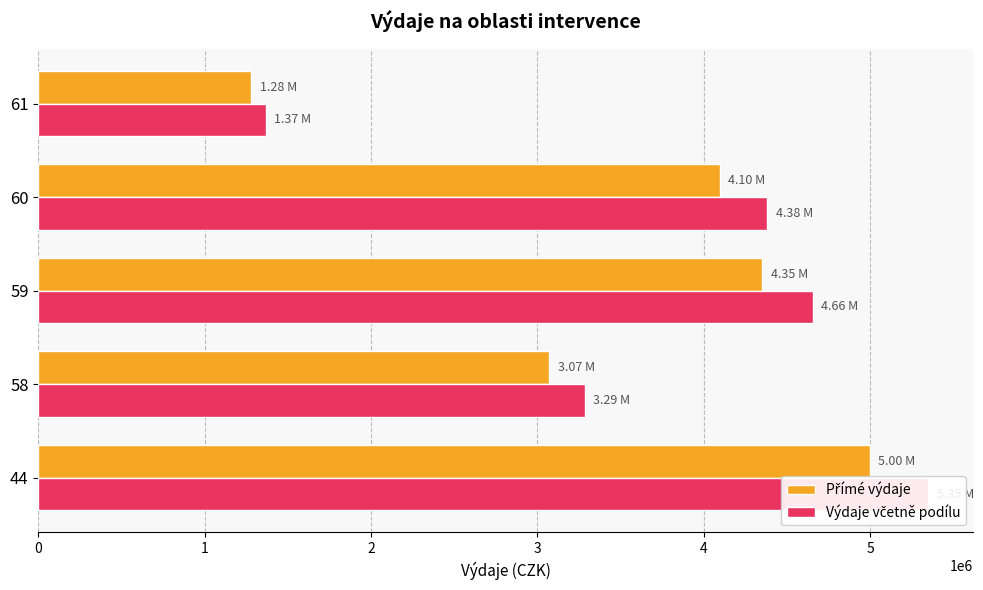

Rank the series at 60 from lowest to highest value.

Přímé výdaje, Výdaje včetně podílu